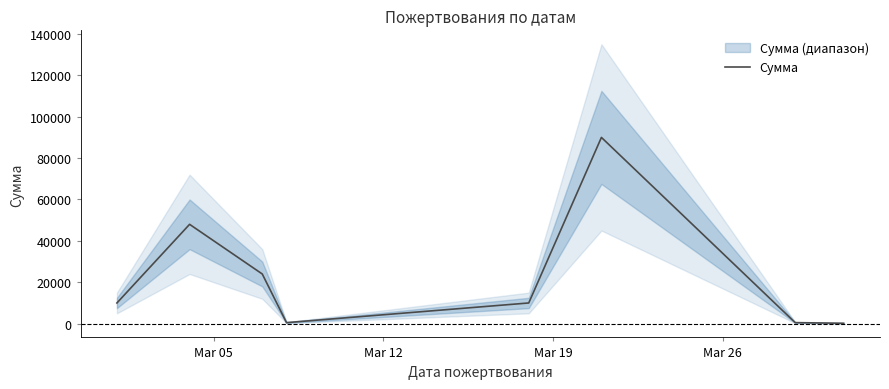

What is the highest value of the Сумма series?

90000